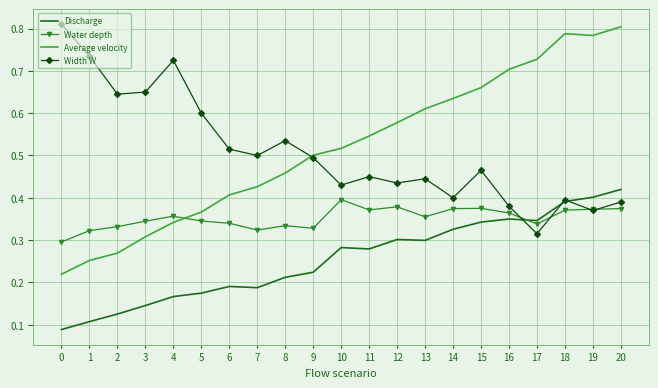

True or false: Discharge and Average velocity intersect in this chart.

False